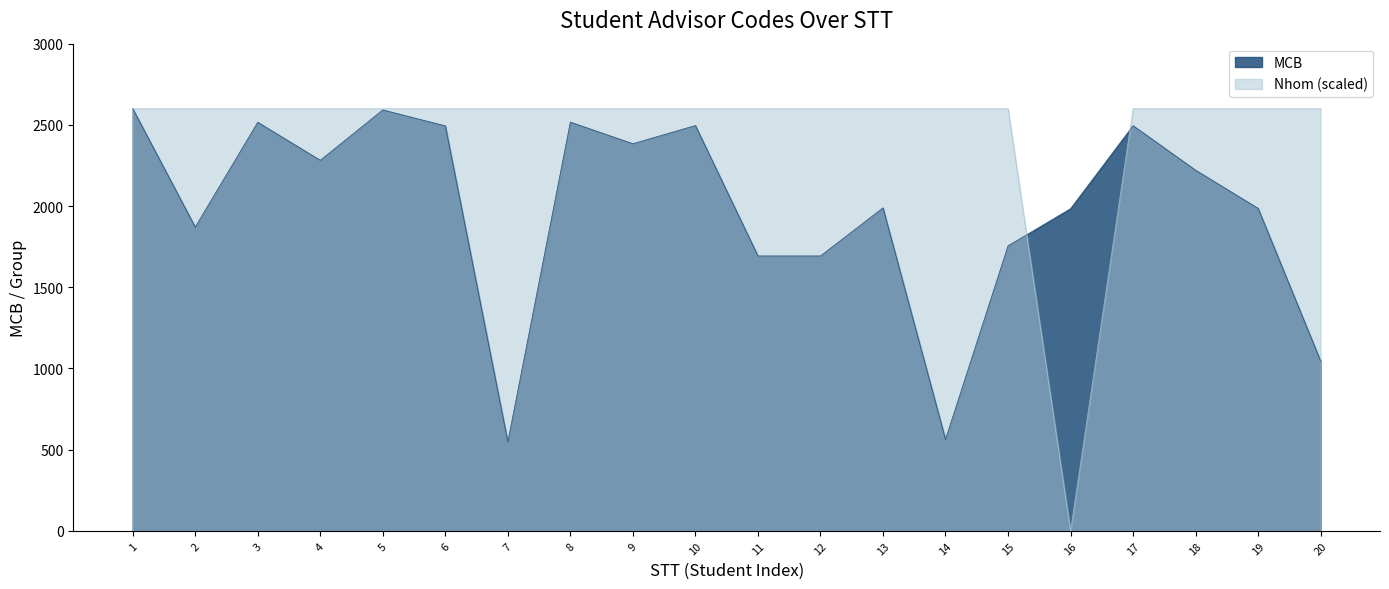

Which series has the largest total across all categories?

Nhom (scaled)